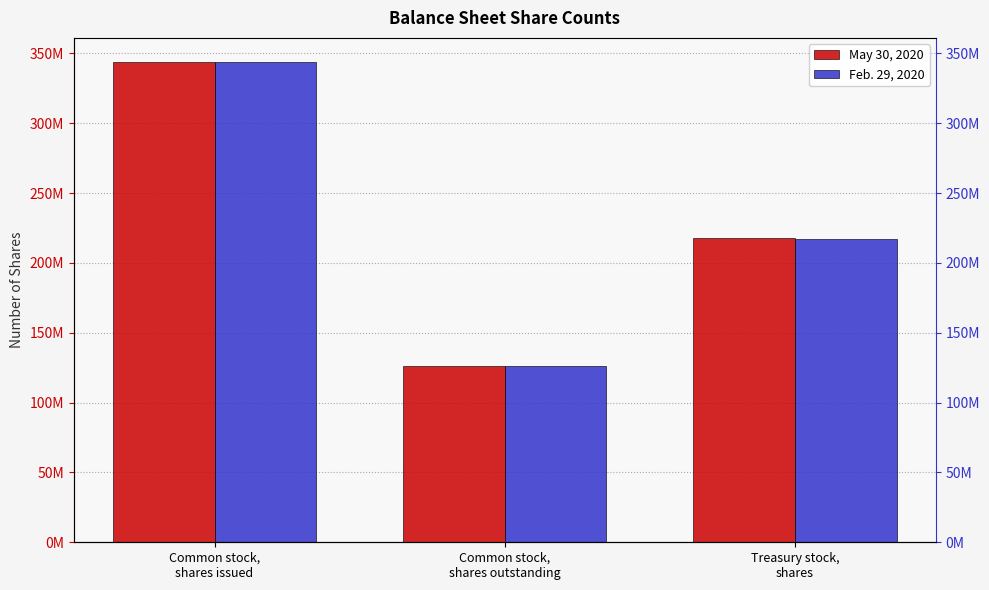

How many groups of bars are there?

3